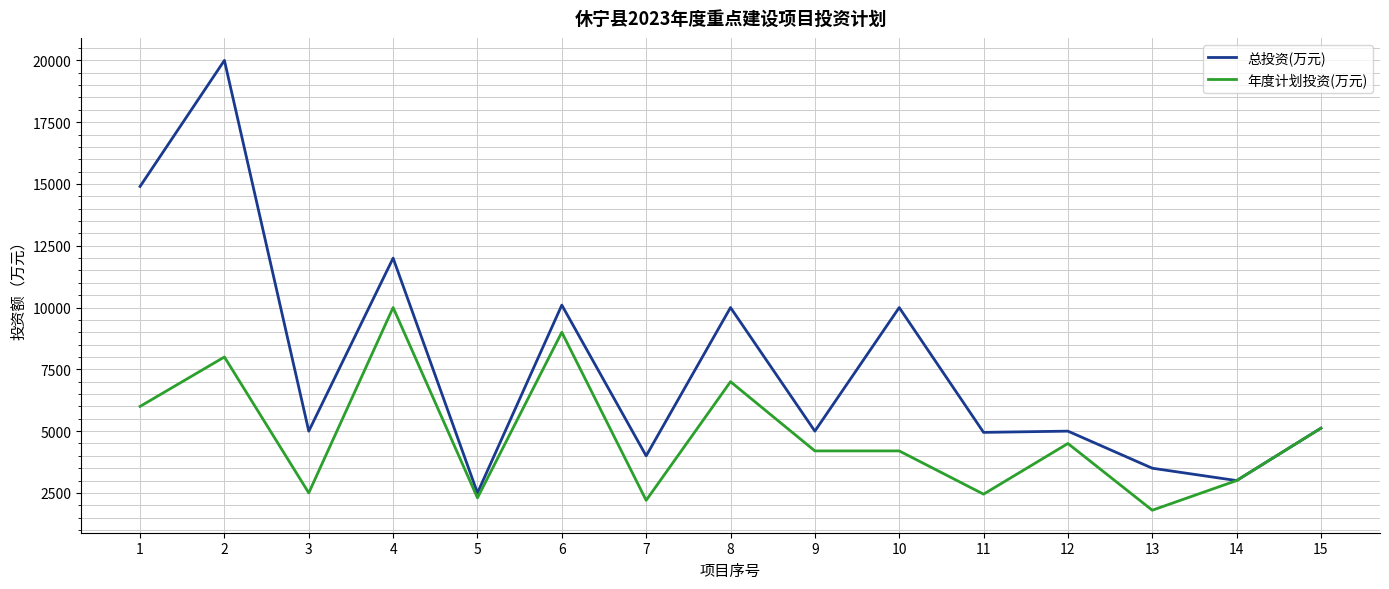

The value of 年度计划投资(万元) at 8 is 7000. True or false?

True